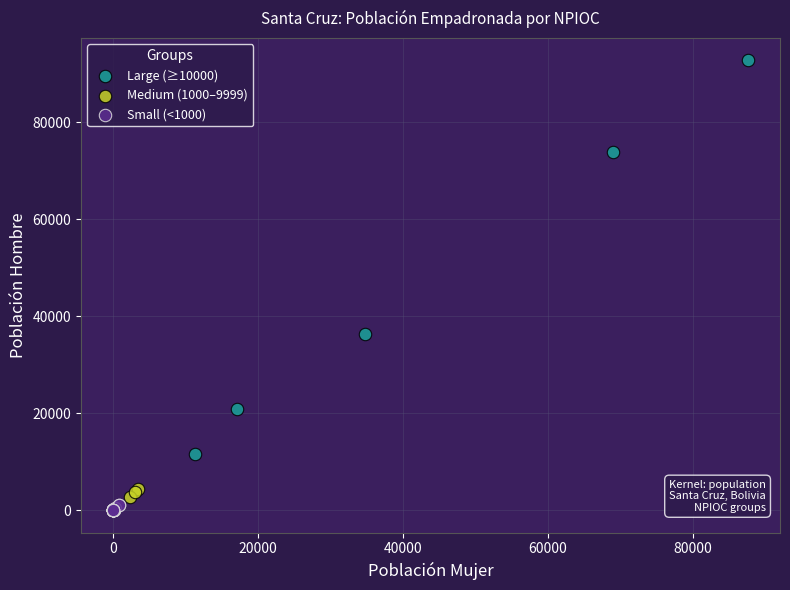

What are all the series names shown in the legend?

Large (≥10000), Medium (1000–9999), Small (<1000)